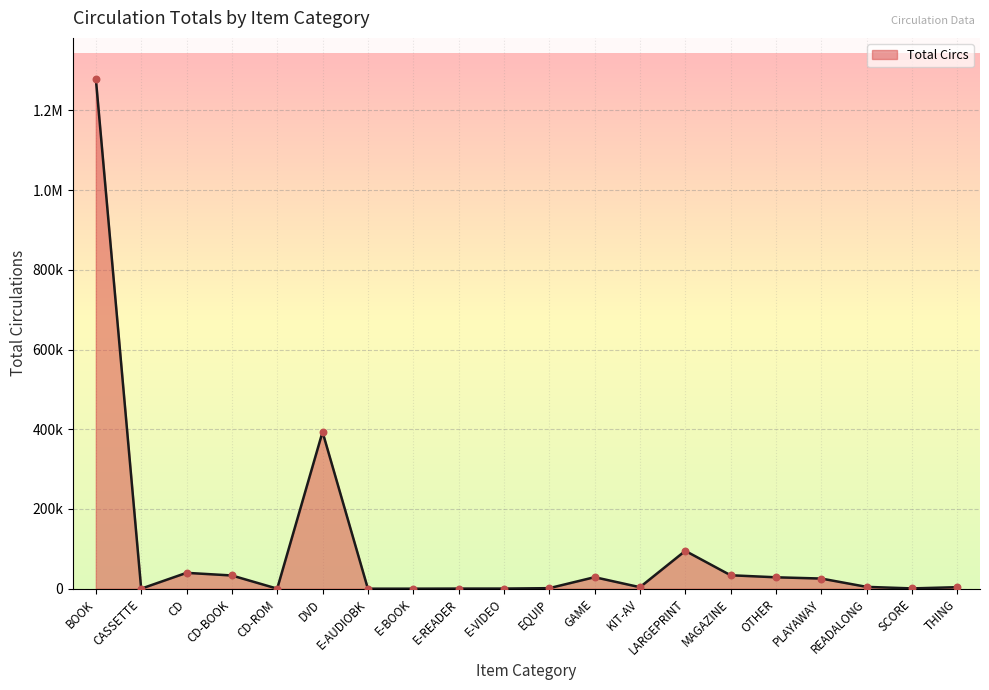

What is the ratio of the value at E-VIDEO to the value at SCORE?

0.4